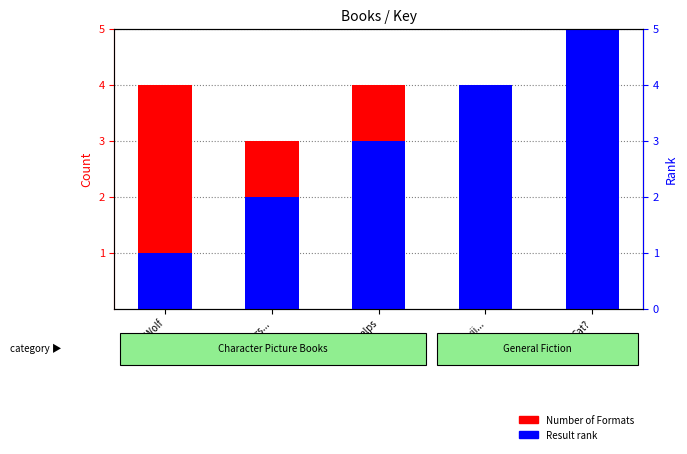

What is the label of the 1st bar from the right?

Cat?